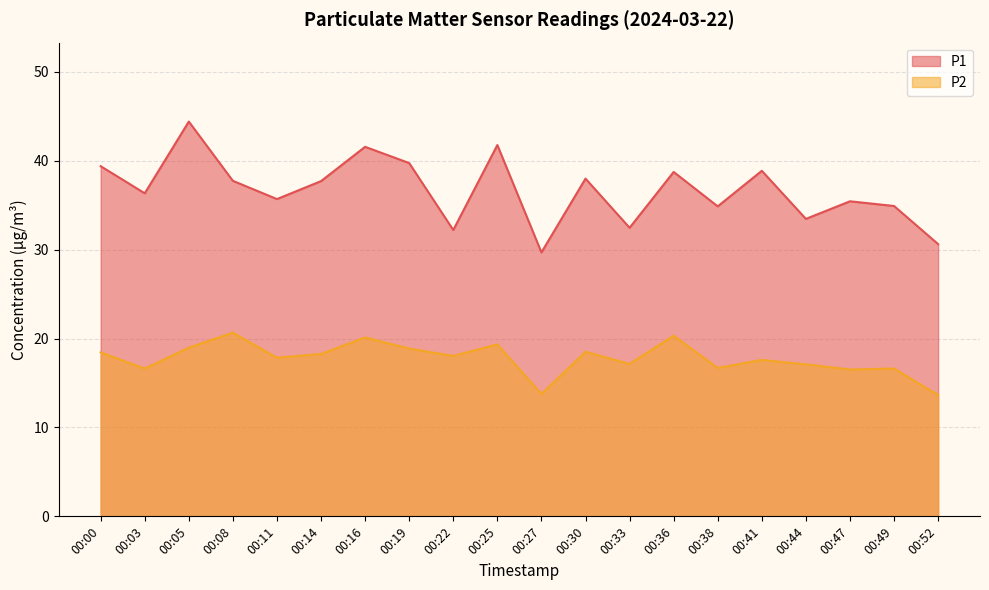

The P2 series shows 29.0 at 00:08. True or false?

False